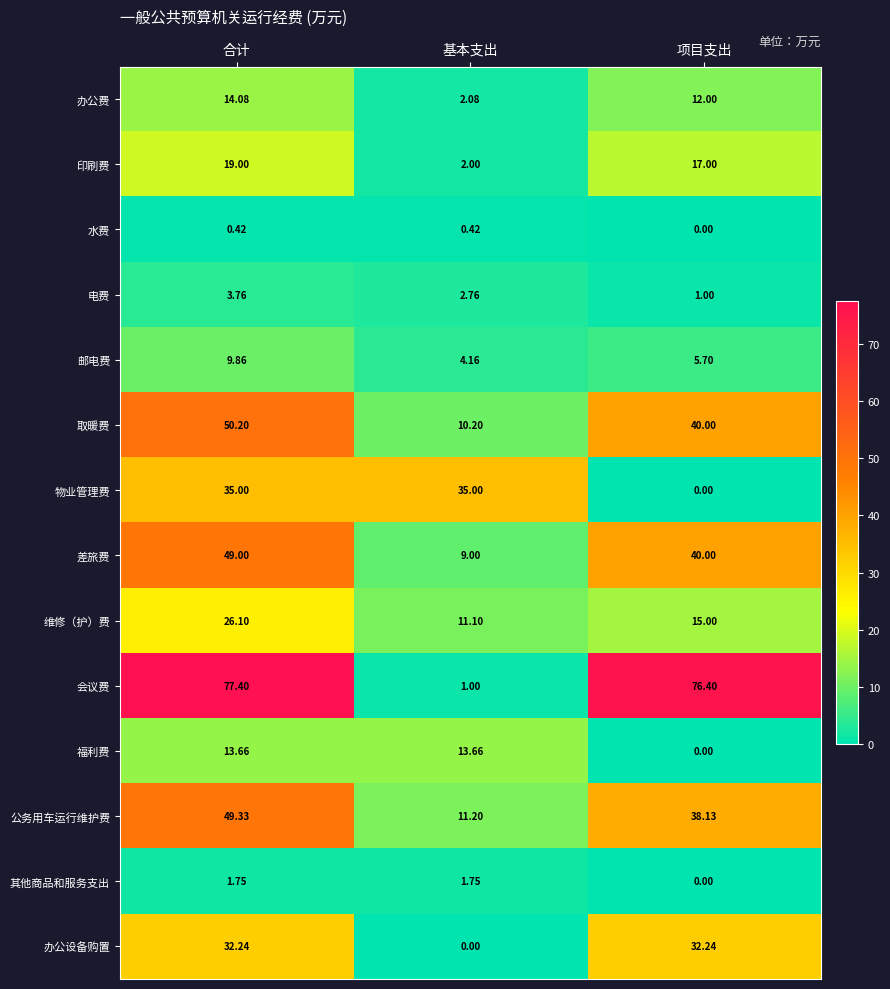

Rank the series by their maximum value, from lowest to highest.

水费, 其他商品和服务支出, 电费, 邮电费, 福利费, 办公费, 印刷费, 维修（护）费, 办公设备购置, 物业管理费, 差旅费, 公务用车运行维护费, 取暖费, 会议费